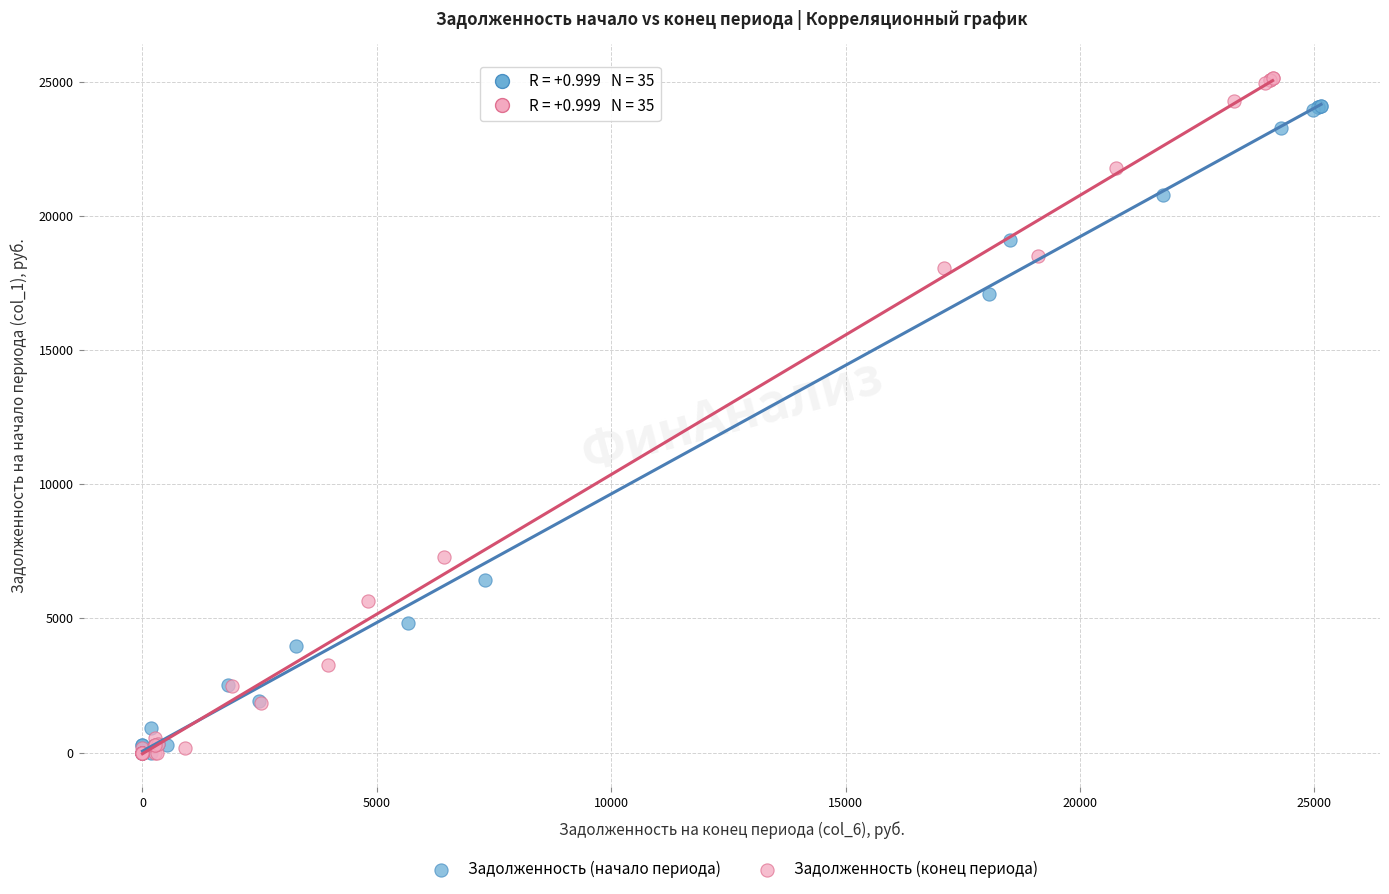

What are all the series names shown in the legend?

Задолженность (начало периода), Задолженность (конец периода)